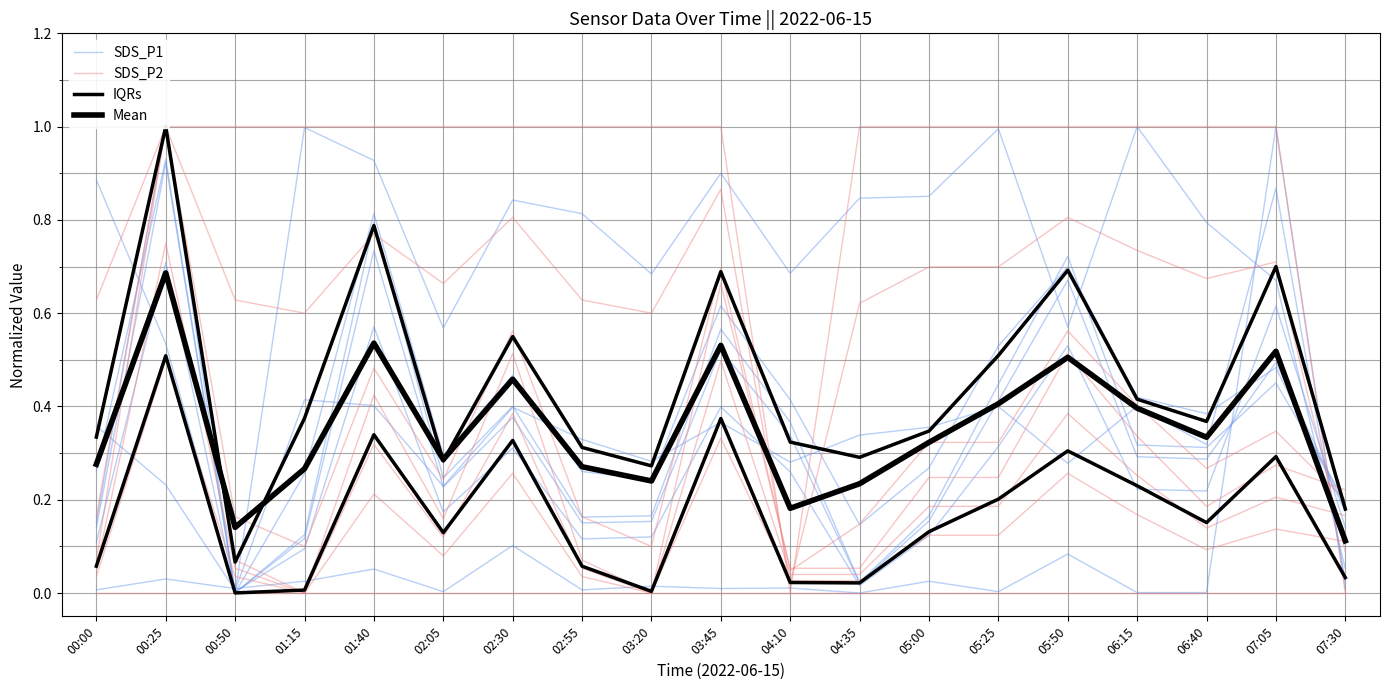

Where is Mean nearest to the value 0?

07:30